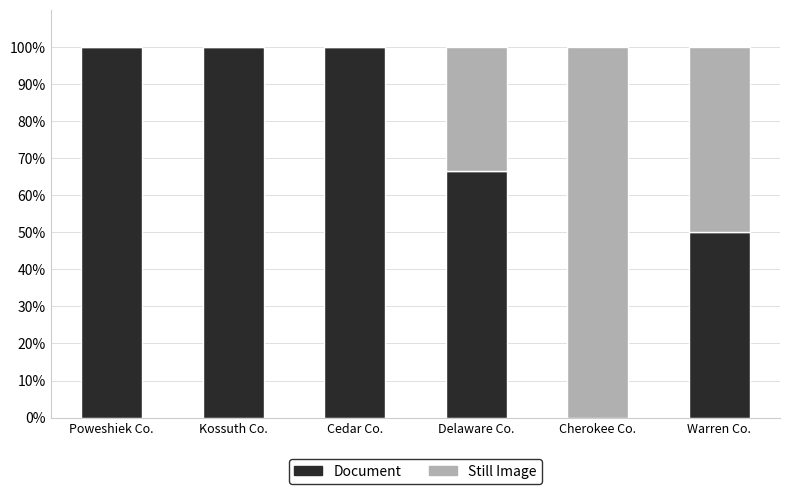

What are all the series names shown in the legend?

Document, Still Image